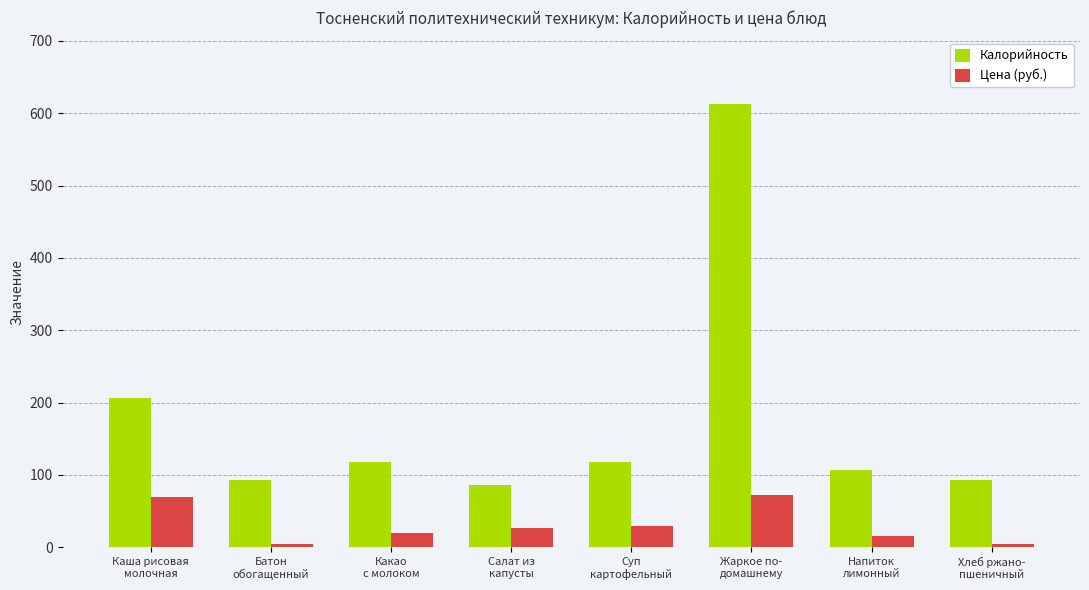

The Цена (руб.) series shows 30.0 at Суп
картофельный. True or false?

True